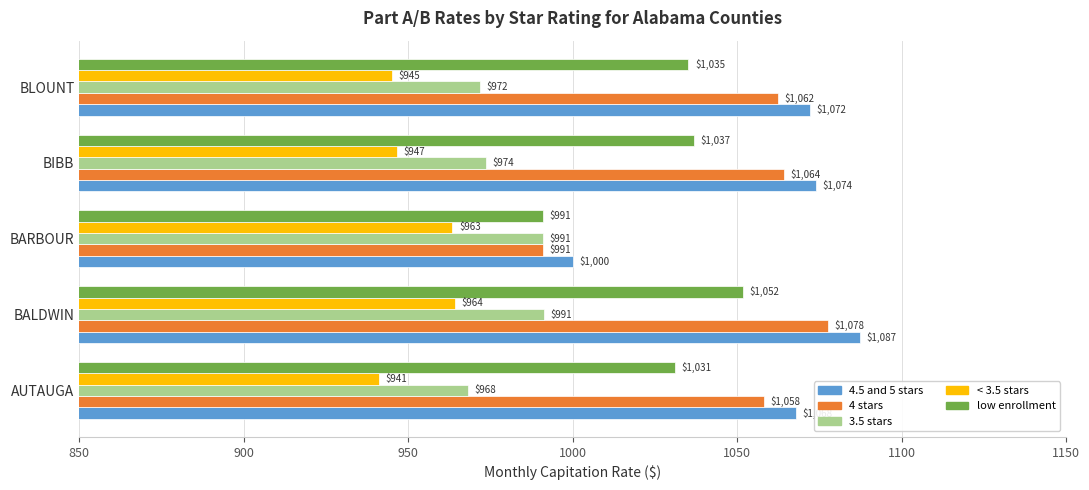

Is it true that 3.5 stars equals 991.3 at BALDWIN?

True